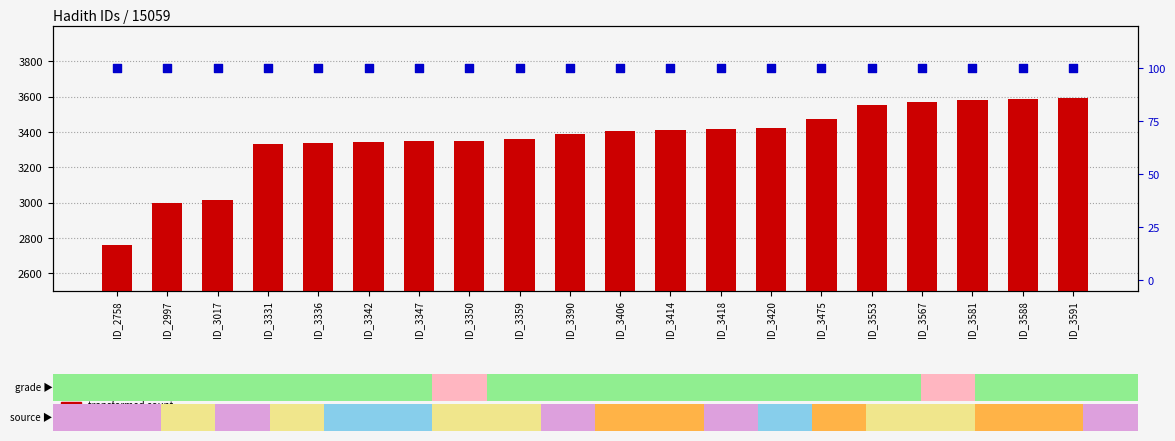

Which series reaches the maximum Y coordinate?

transformed count